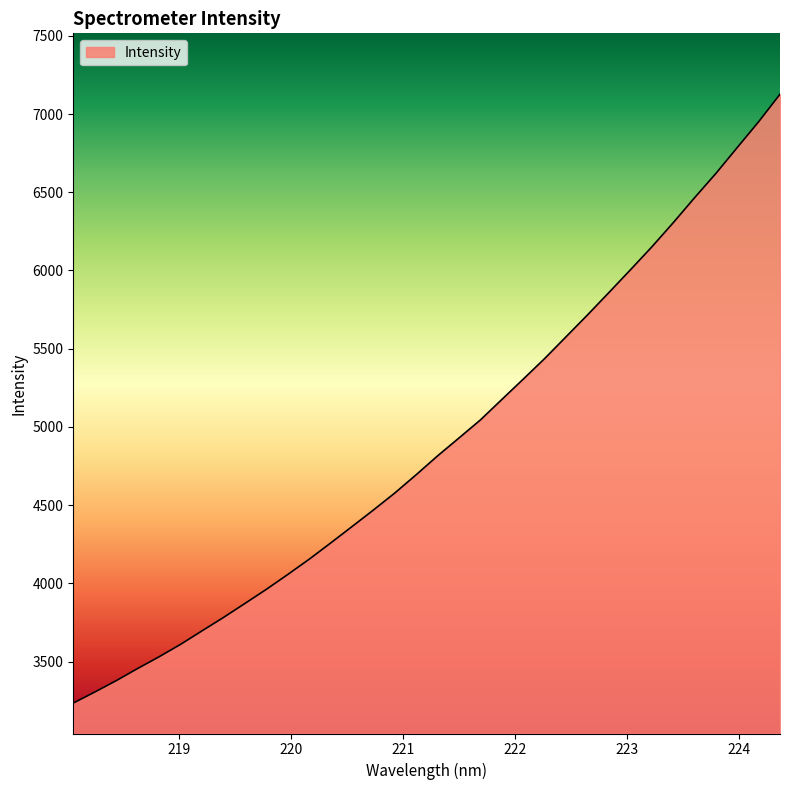

How many lines are shown in the chart?

1